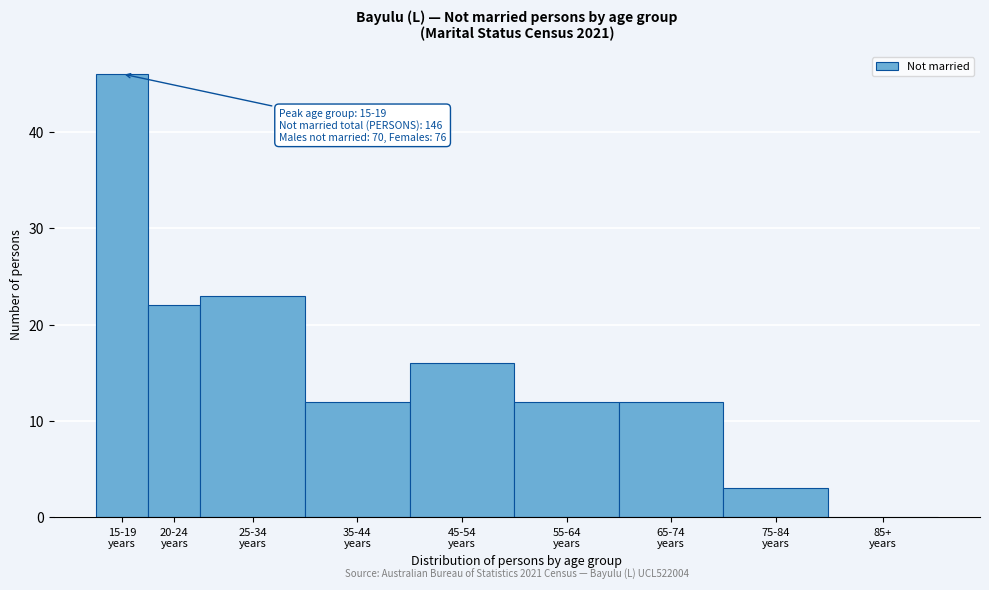

What is the greatest value displayed?

46